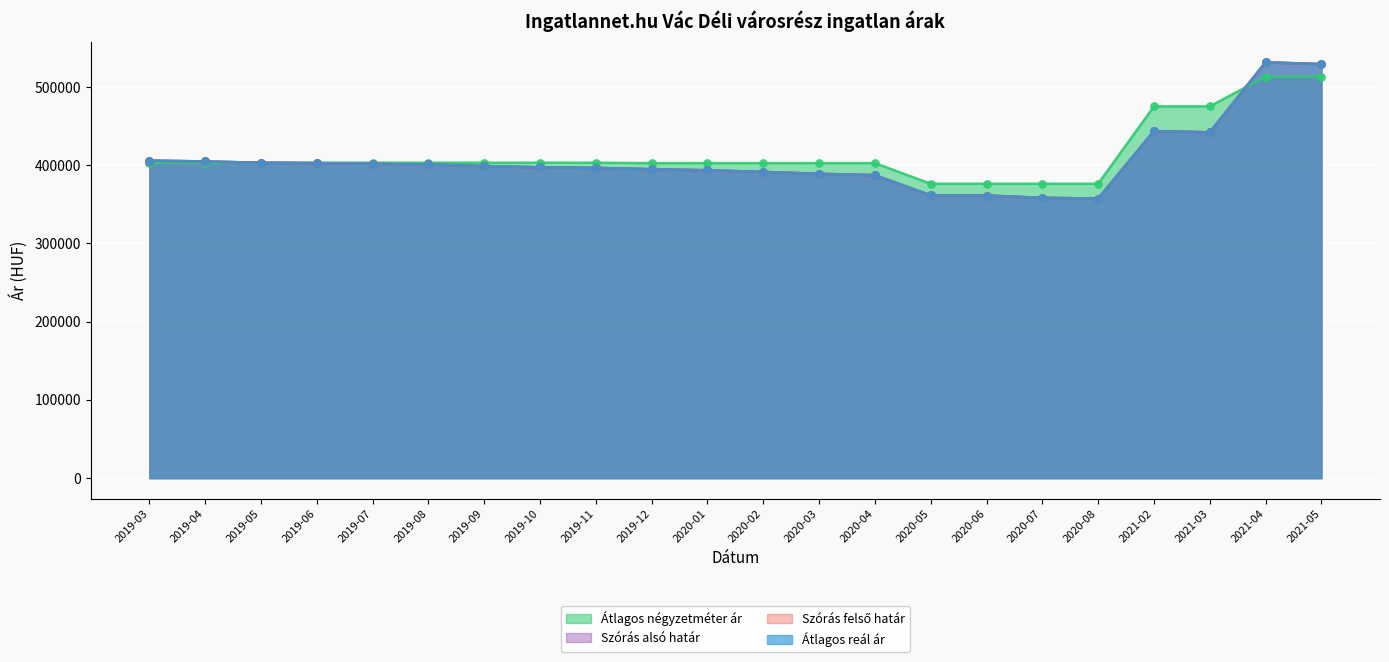

Which series reaches the maximum Y coordinate?

Szórás alsó határ